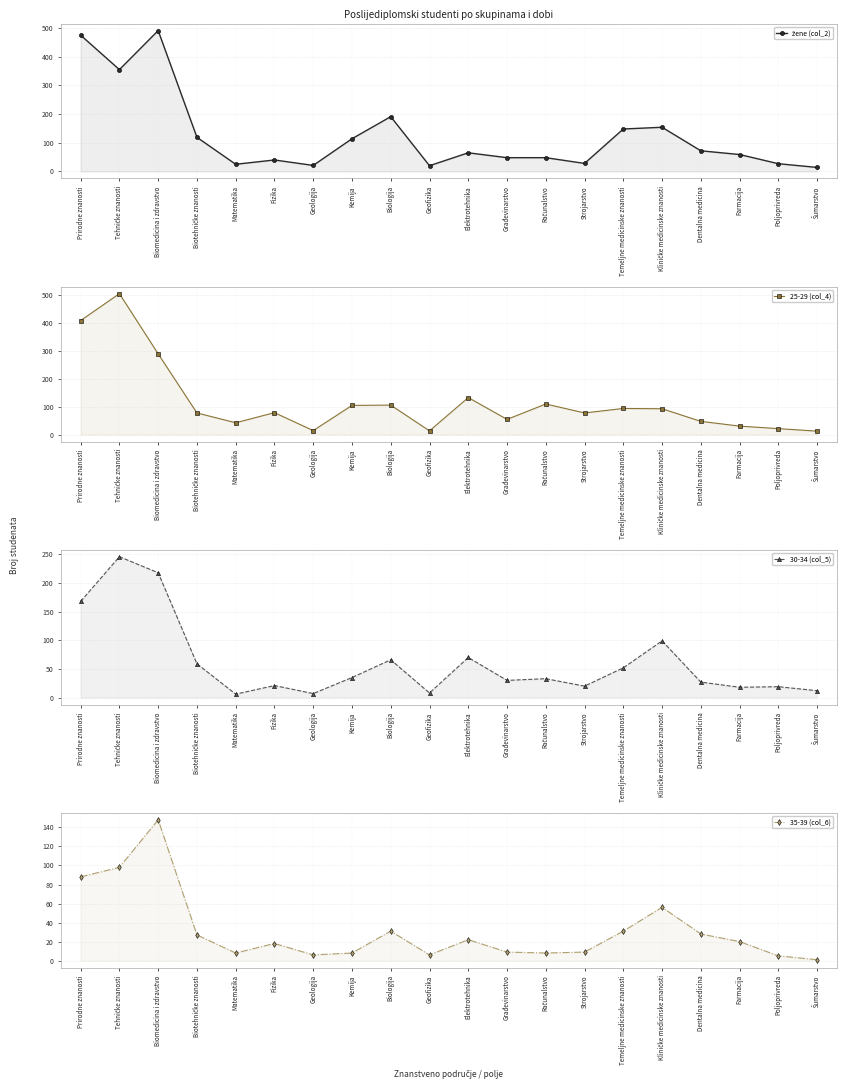

At which category is the sum across all series the highest?

Tehničke znanosti